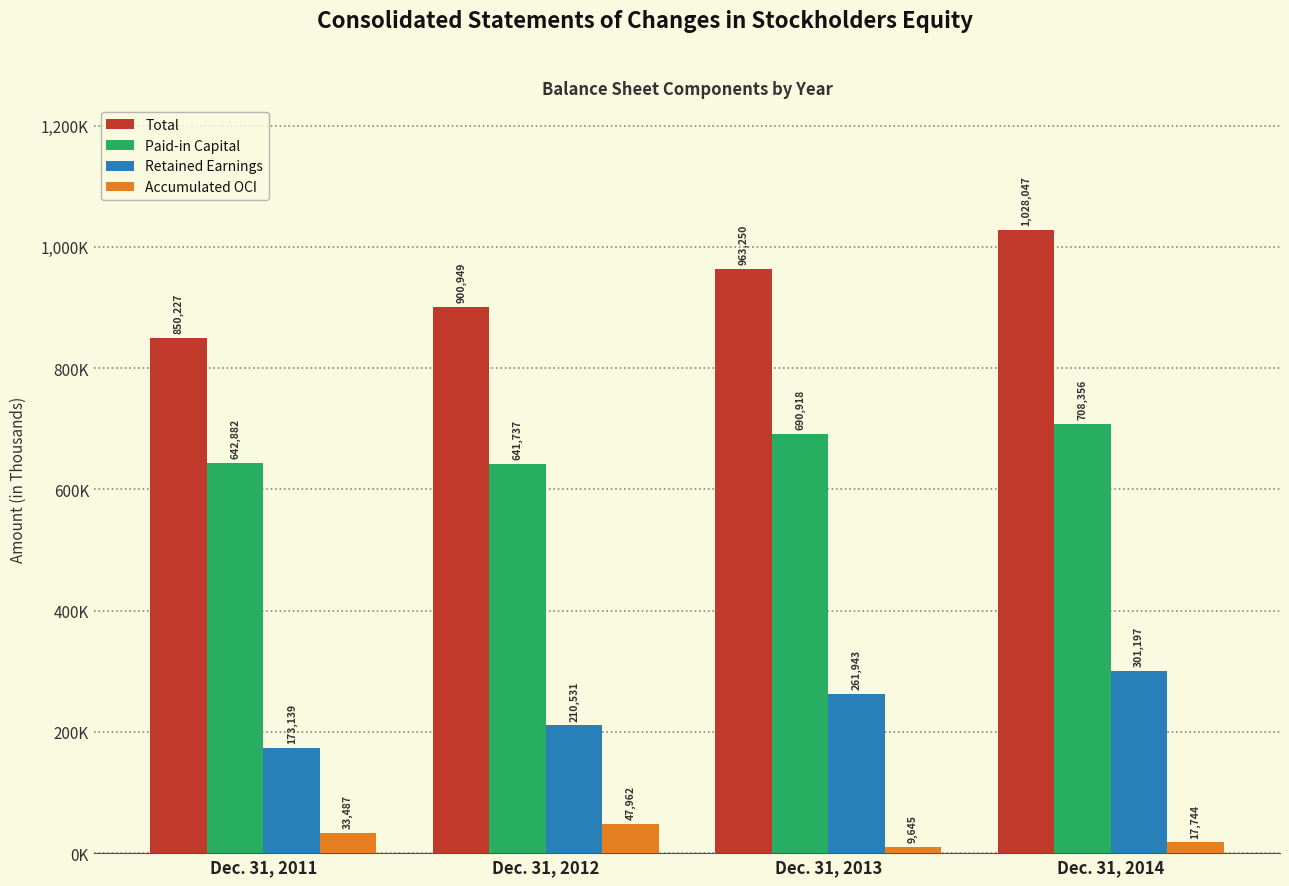

Between Dec. 31, 2013 and Dec. 31, 2014, which series saw the biggest shift?

Total